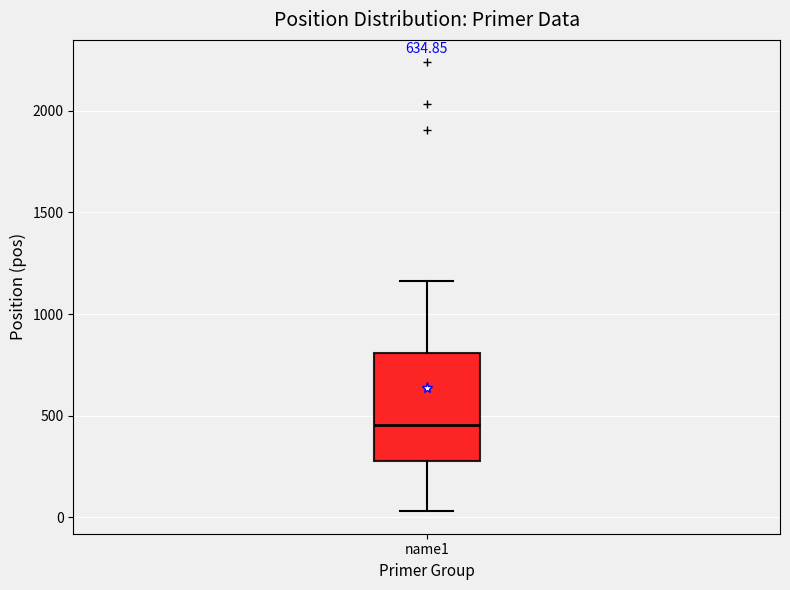

Where does the upper whisker of the box for name1 end on the y-axis? The values are not printed on the chart, so give them approximately, as read against the axis.

1150